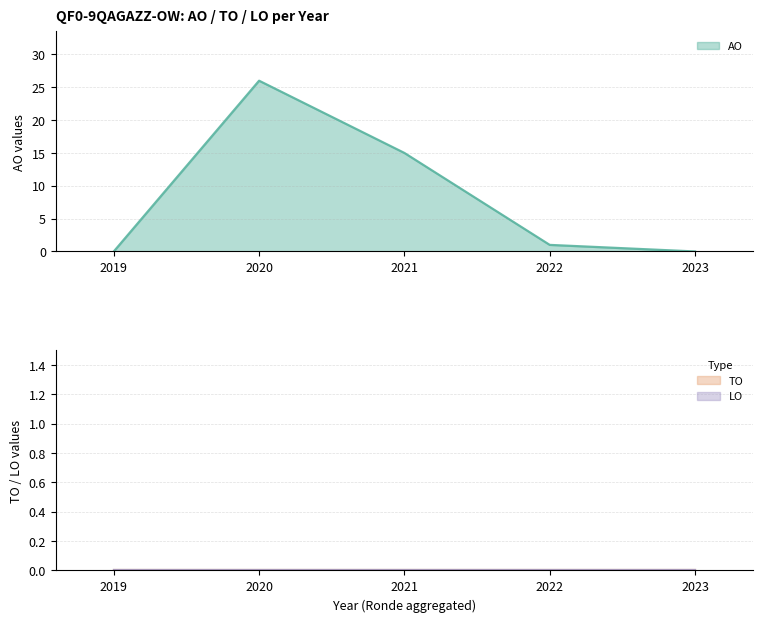

Rank the series at 2022 from highest to lowest value.

AO, TO, LO